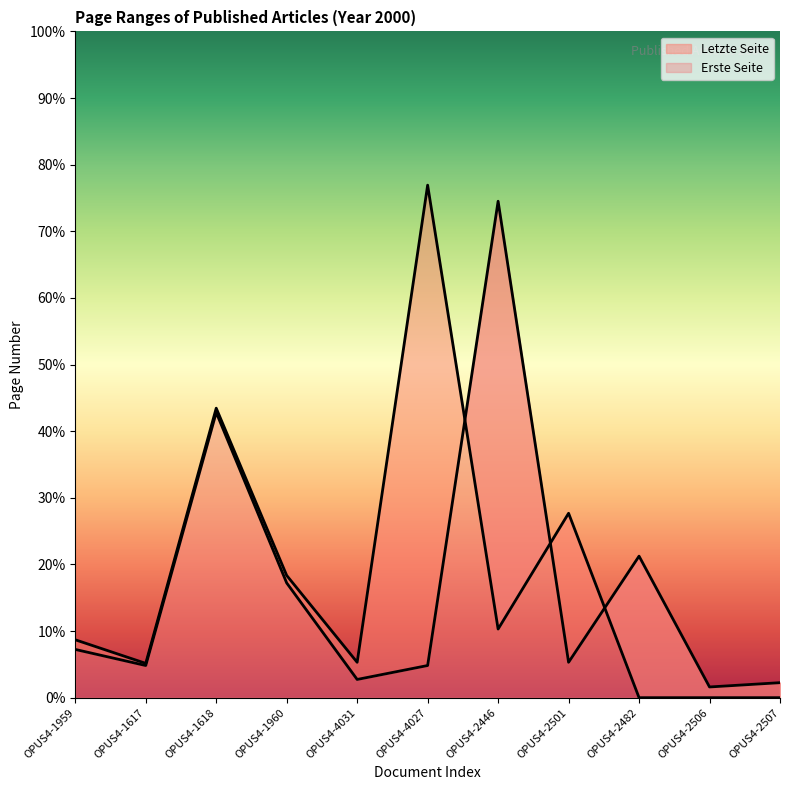

At which category does Letzte Seite reach its first local valley?

OPUS4-1617